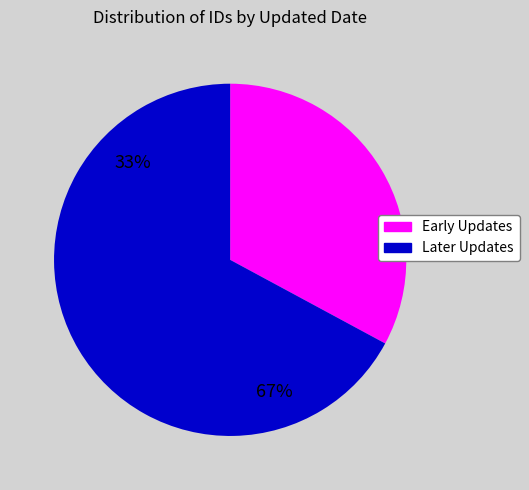

Does any single category account for the majority?

Yes